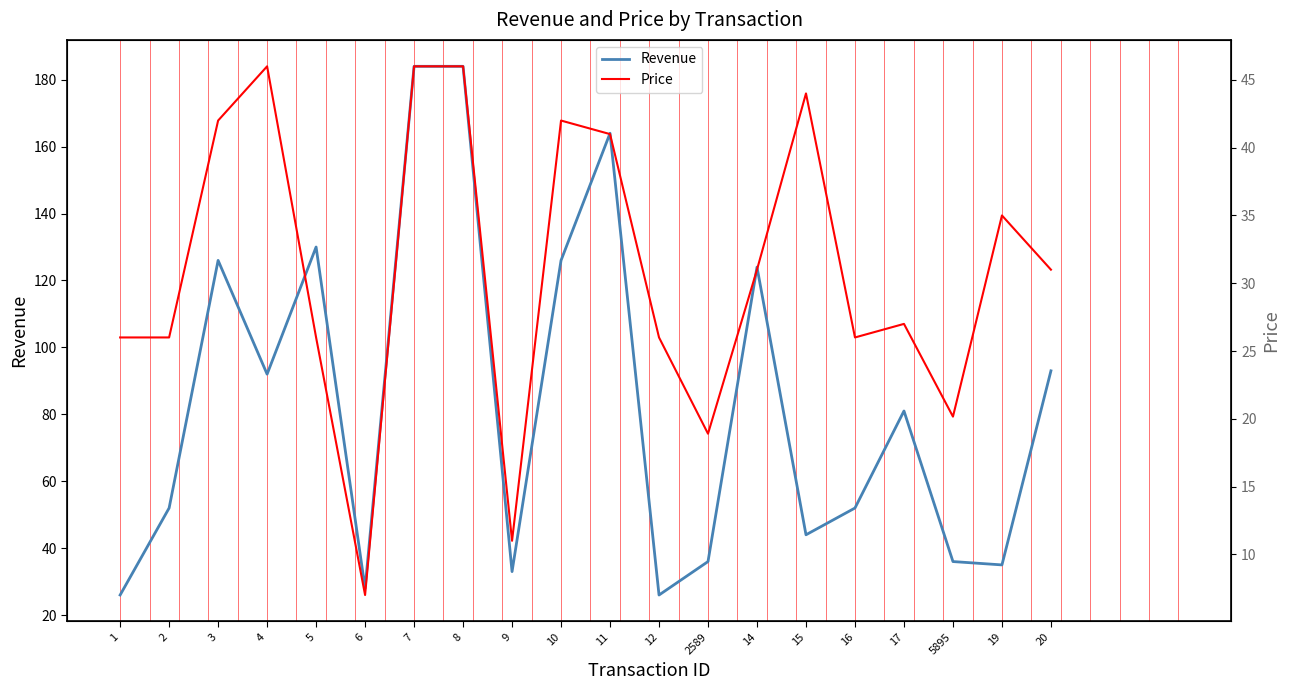

What is the approximate value of Price at 4?

46.0